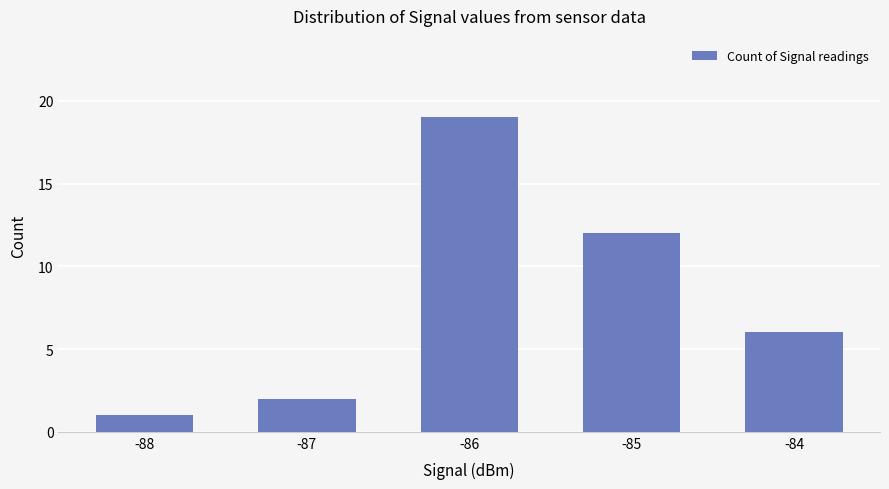

What is the difference between the maximum and minimum values?

18